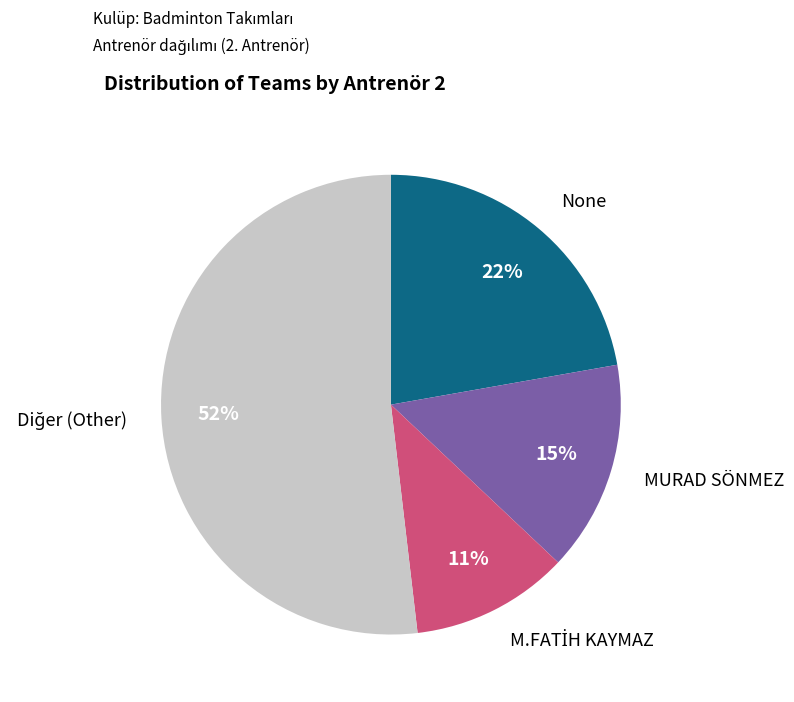

To the nearest percent, what is the average slice percentage?

25%